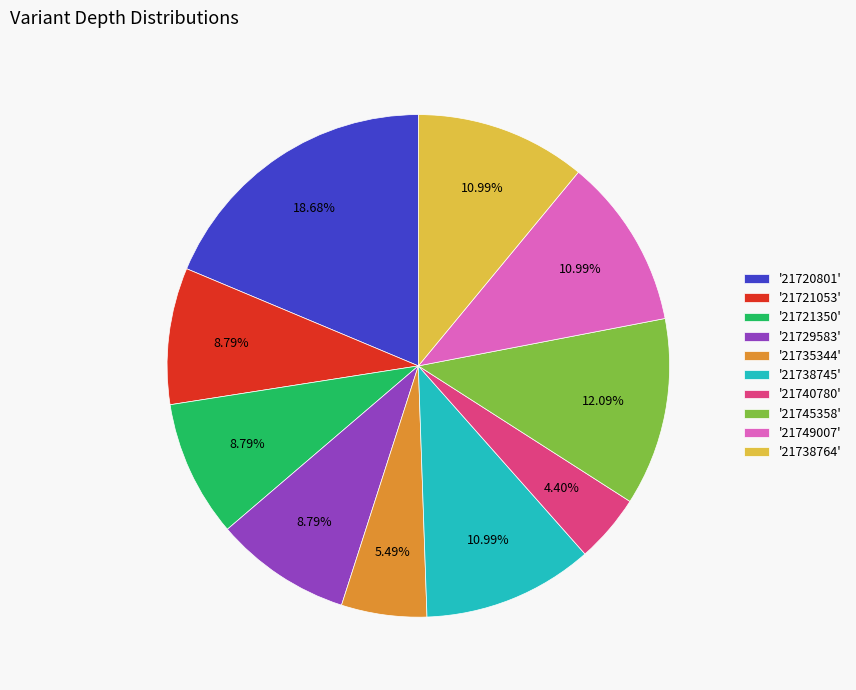

Which category has the smallest portion of the pie?

'21740780'